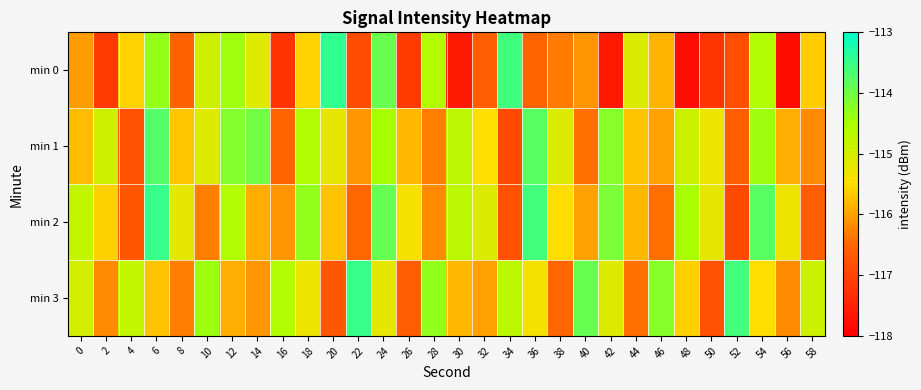

At which category does the chart reach its minimum across all series?

56